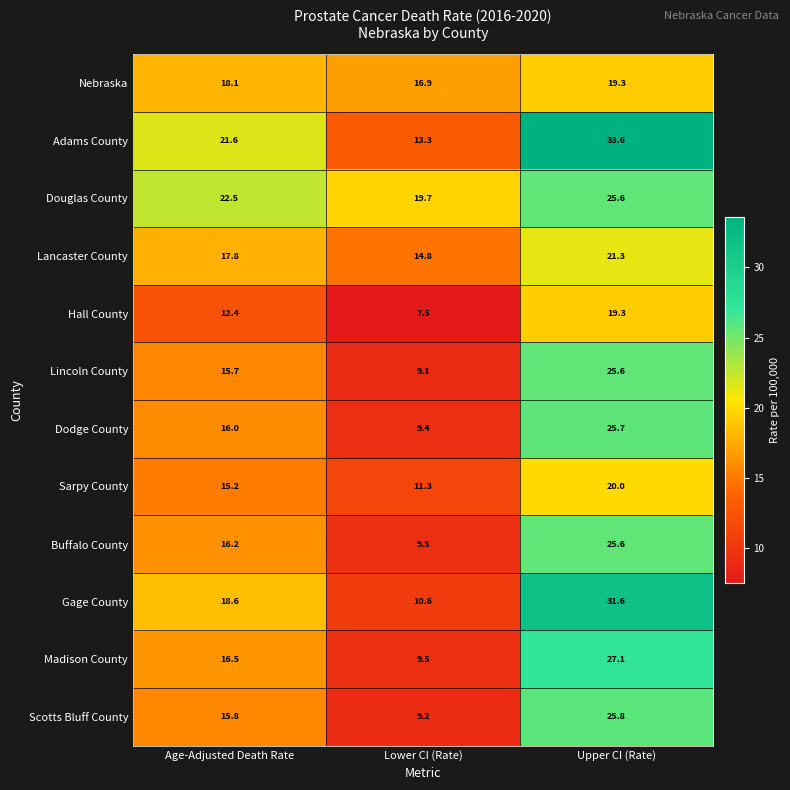

Where is Lincoln County nearest to the value 17?

Age-Adjusted Death Rate